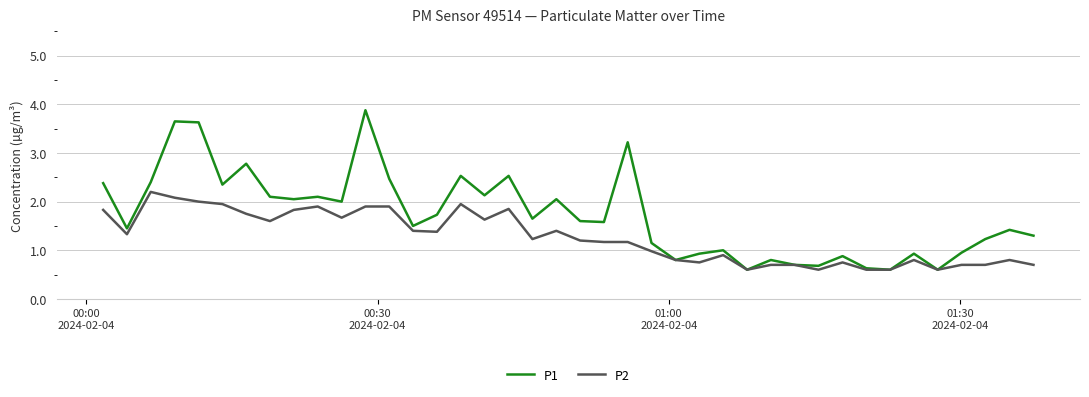

True or false: P1 has more than 1 points higher than both neighbors.

True